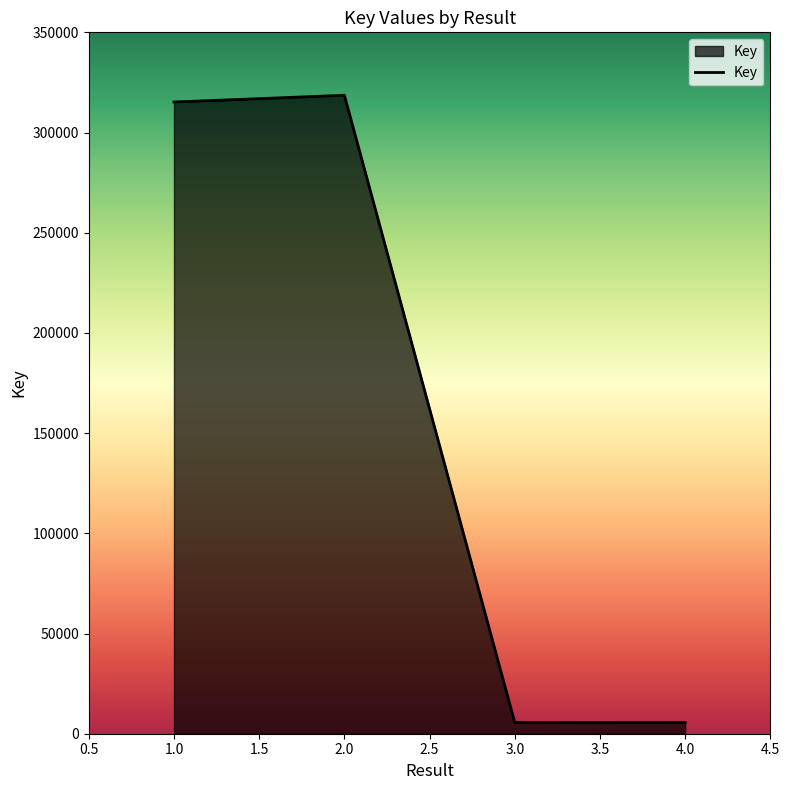

Where is the first local maximum?

2.0